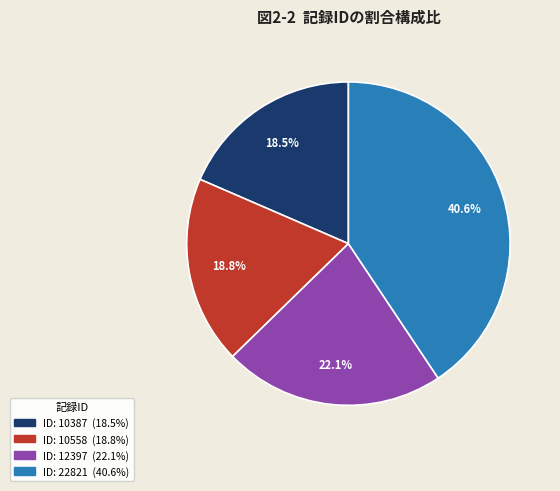

Is there a majority slice in this chart?

No